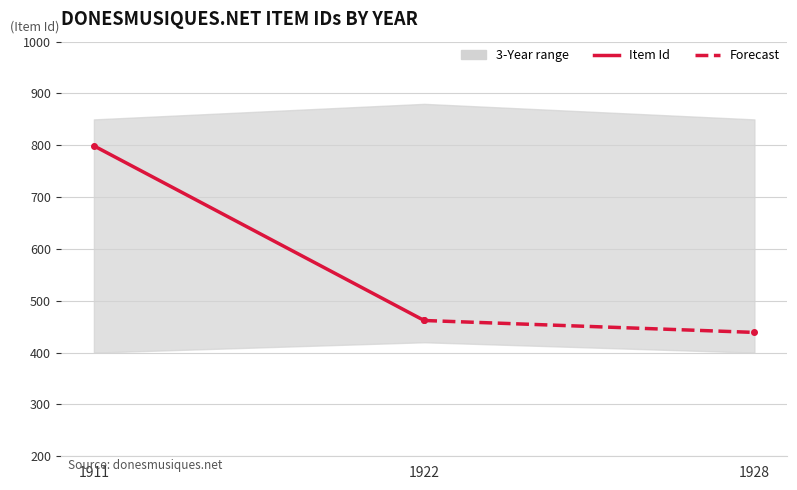

What is the minimum value shown in the chart?

439